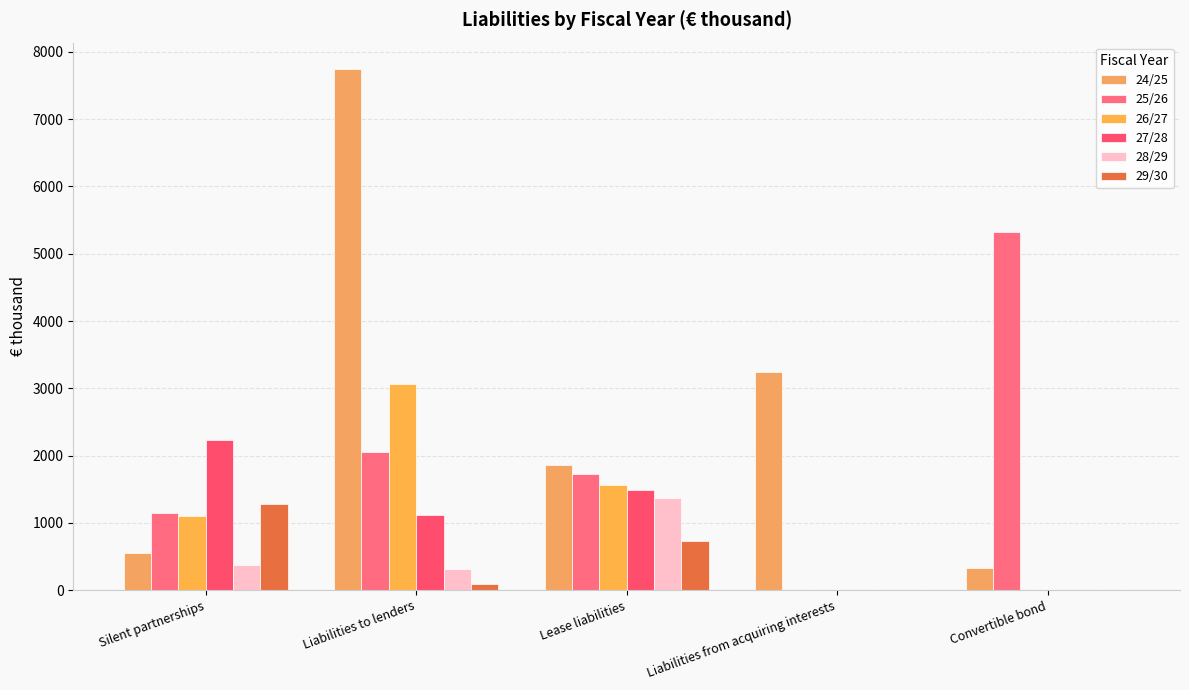

The 25/26 series shows 1738 at Convertible bond. True or false?

False